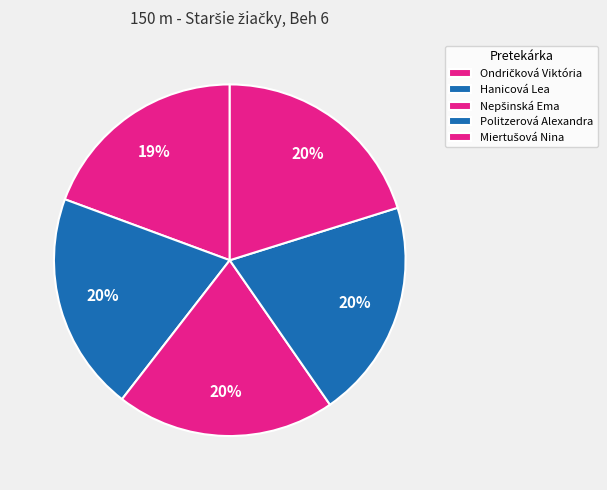

What is the total percentage of Hanicová Lea and Ondričková Viktória?

39.5%